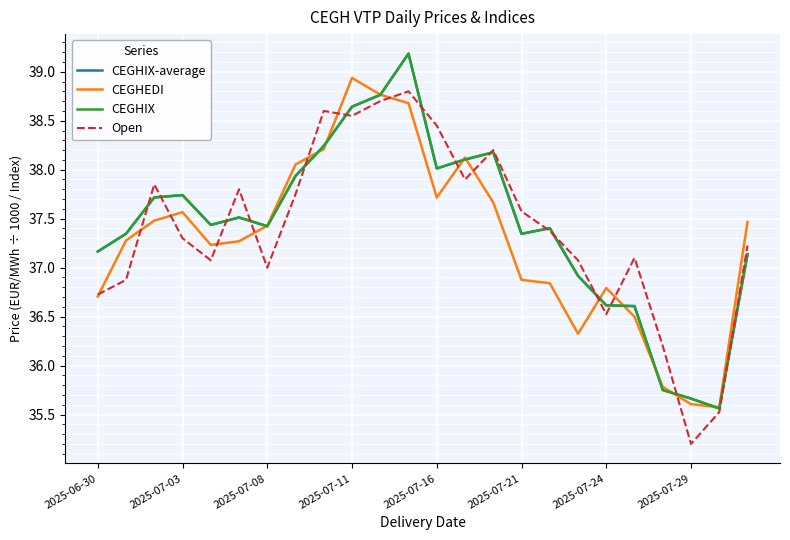

What is the difference between the second highest and minimum values in the CEGHEDI series?

3.2